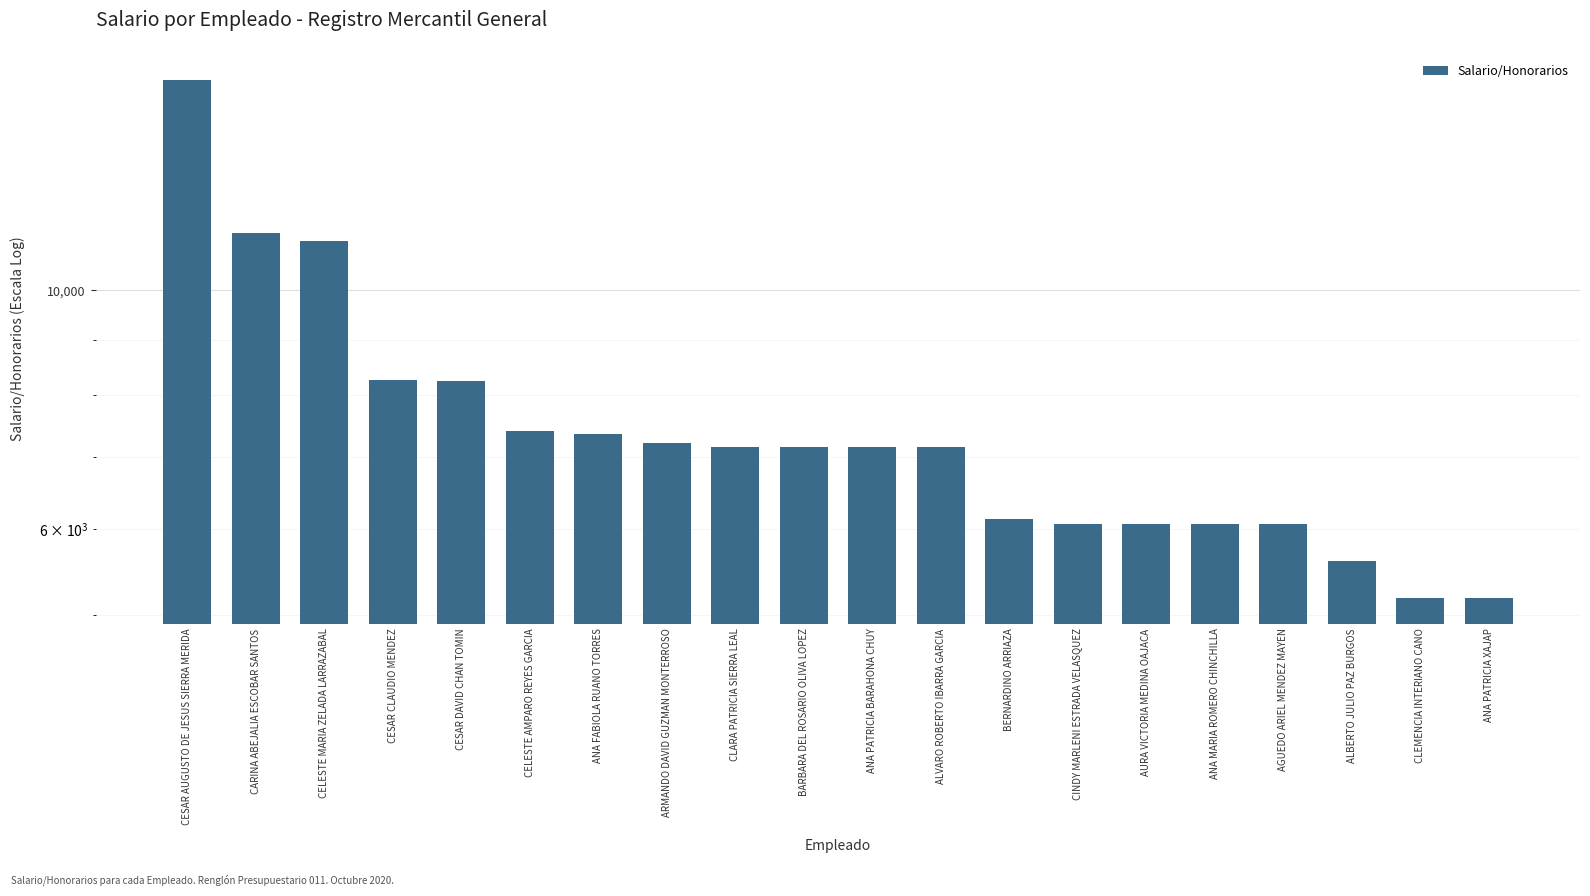

What is the label of the 11th bar from the left?

ANA PATRICIA BARAHONA CHUY